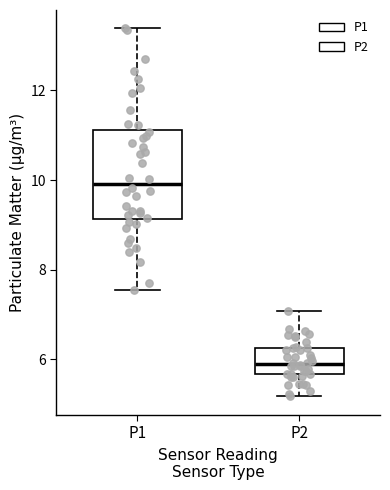

Where does the median line of the box for P2 sit on the y-axis? The values are not printed on the chart, so give them approximately, as read against the axis.

6.0